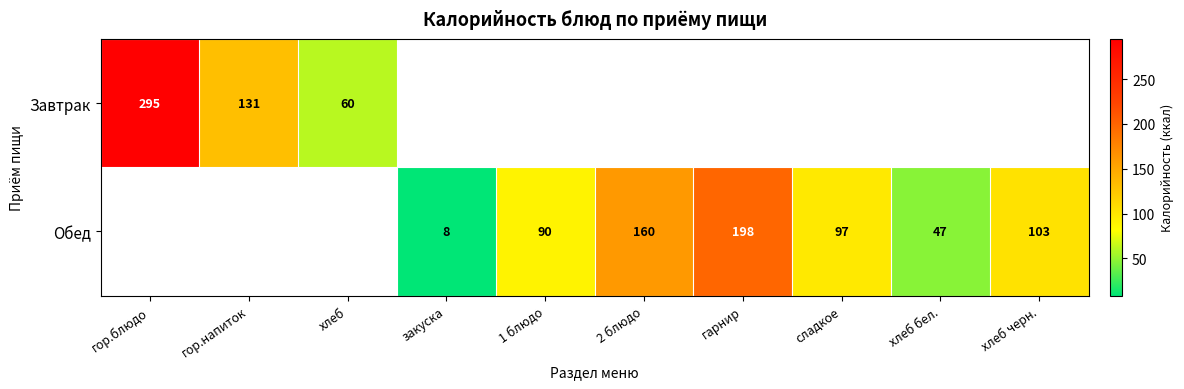

True or false: Обед has a value of 87 at 2 блюдо.

False